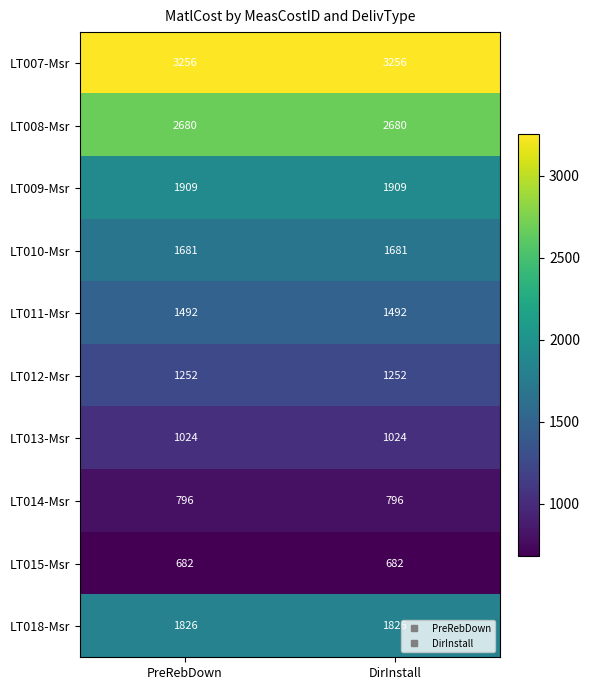

What is the sum of the LT007-Msr values at PreRebDown and DirInstall?

6512